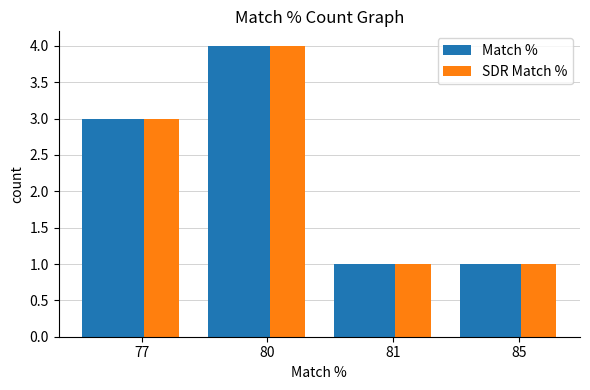

The value of SDR Match % at 80 is 7. True or false?

False